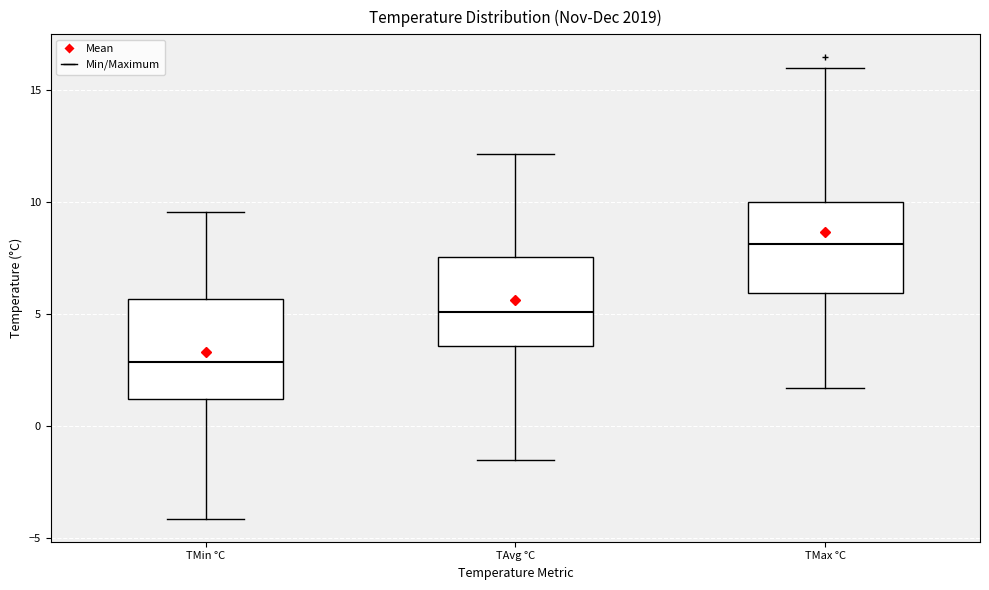

Reading left to right, read every box against the y-axis: the position of its median line, the range the box covers, and the ends of its whiskers. The values are not printed on the chart, so give them approximately, as read against the axis.

TMin °C: median 3.0, box 1.0 to 5.5, whiskers -4.0 to 9.5
TAvg °C: median 5.0, box 3.5 to 7.5, whiskers -1.5 to 12.0
TMax °C: median 8.0, box 6.0 to 10.0, whiskers 1.5 to 16.0